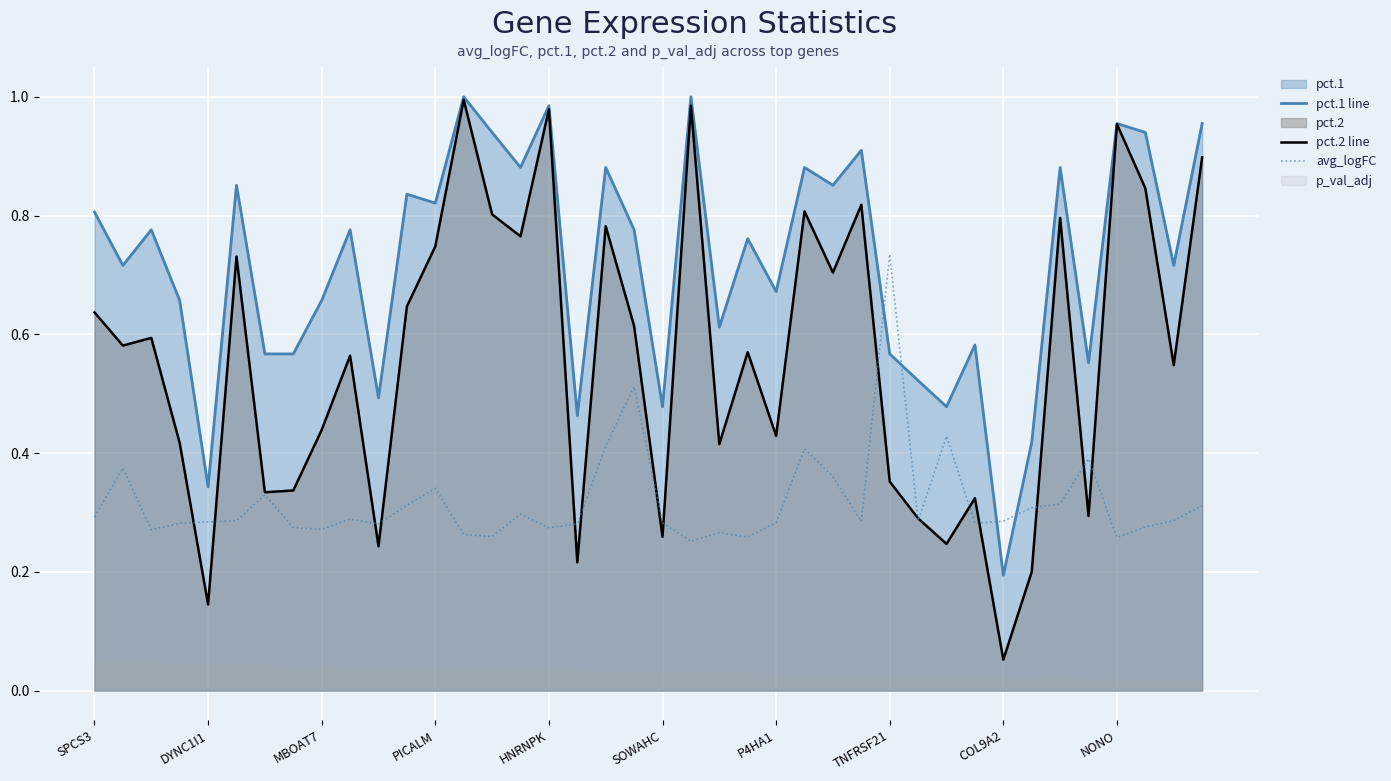

The value of pct.1 line at SPCS3 is 0.8. True or false?

True